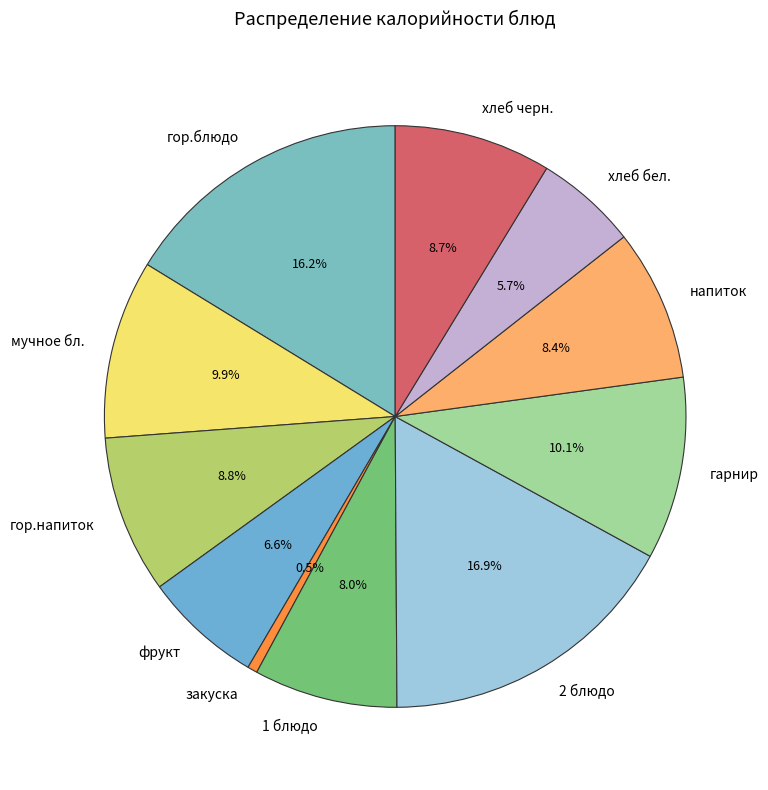

To the nearest percent, what percentage of the pie is напиток?

8%